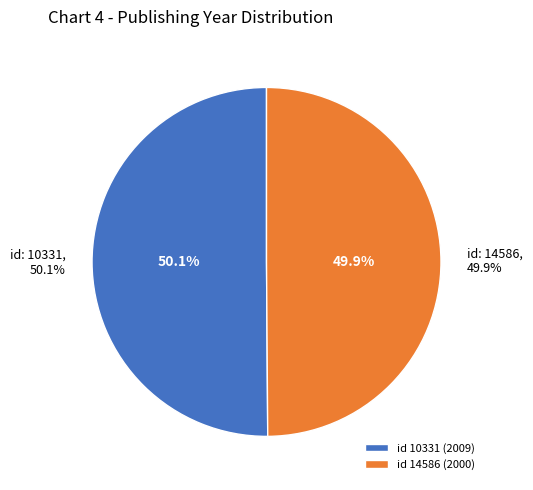

Is there any slice that represents more than half of the pie?

Yes